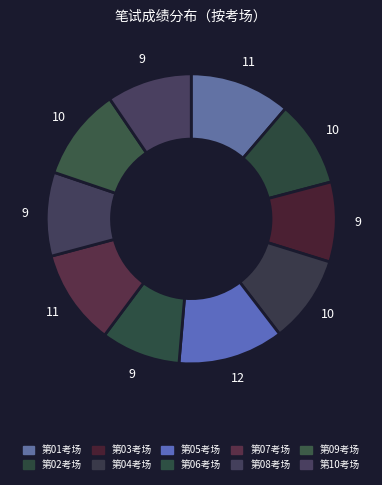

Combined, do 第01考场 and 第10考场 account for over 50%?

No